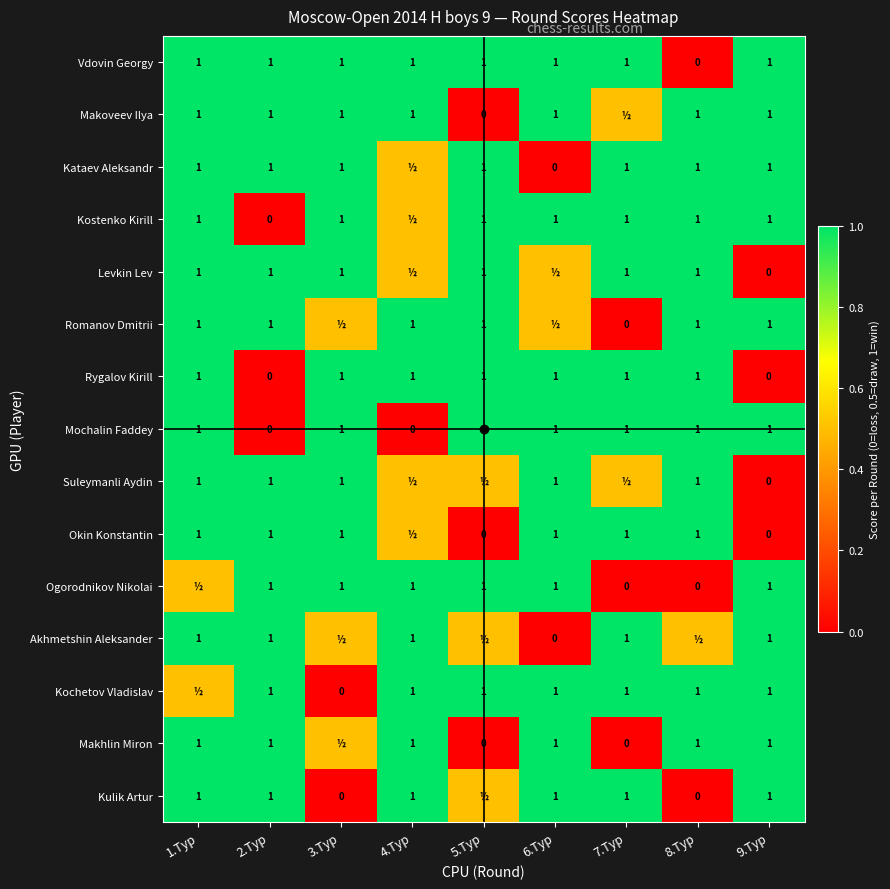

True or false: Vdovin Georgy has a value of 1.0 at 7.Тур.

True